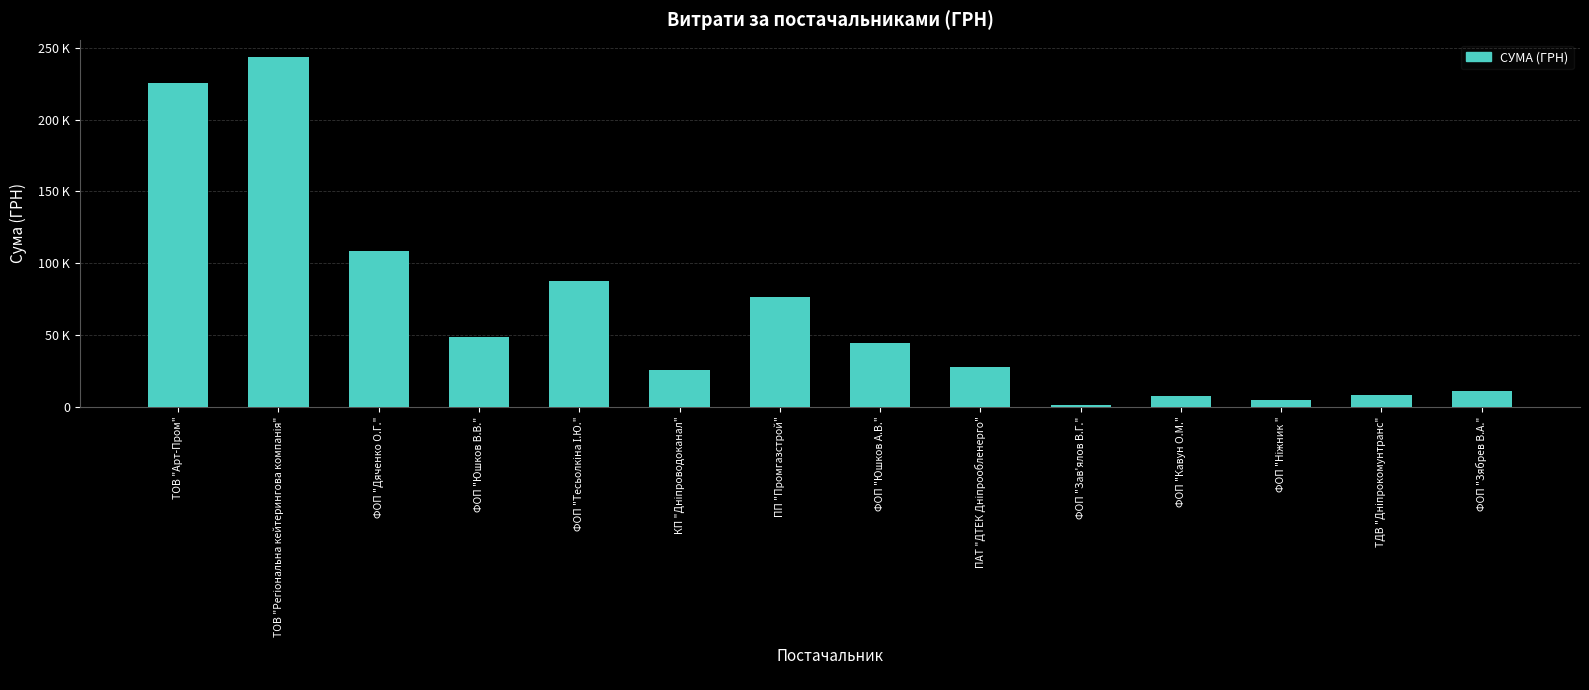

At which label is the value closest to 122126?

ФОП "Дяченко О.Г."